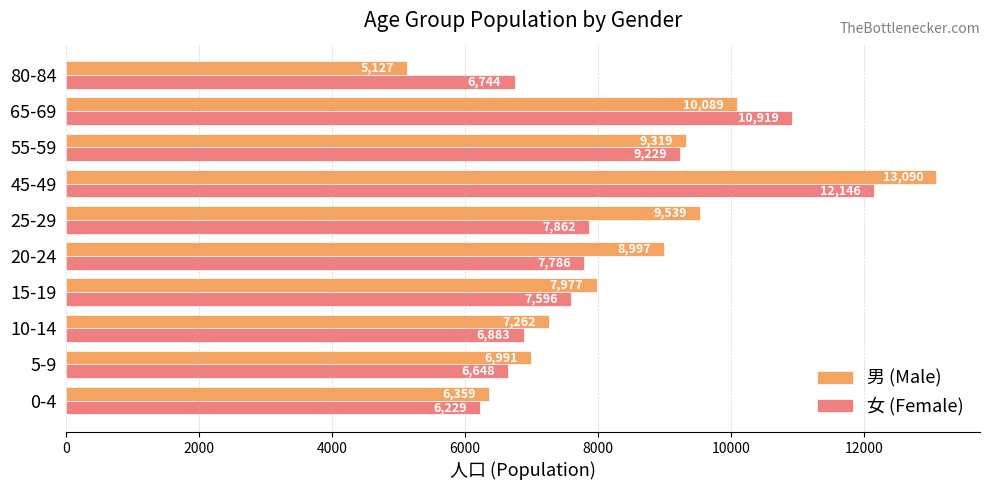

At which label does 男 (Male) reach its minimum?

80-84